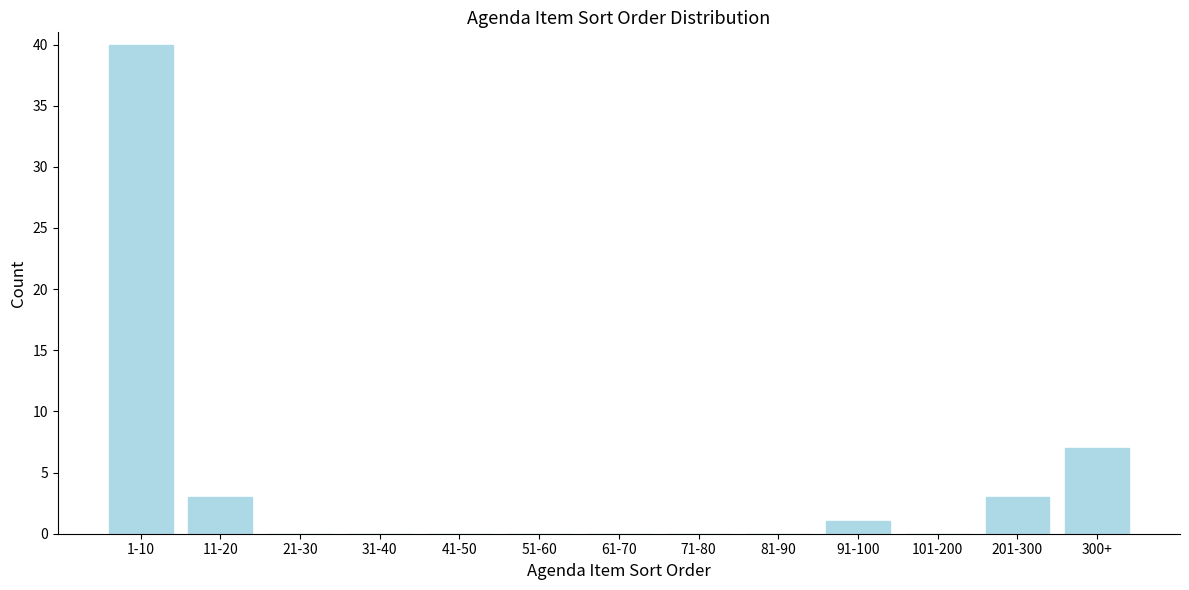

Reading left to right, list all the values displayed in this chart.

1-10=40	11-20=3	21-30=0	31-40=0	41-50=0	51-60=0	61-70=0	71-80=0	81-90=0	91-100=1	101-200=0	201-300=3	300+=7